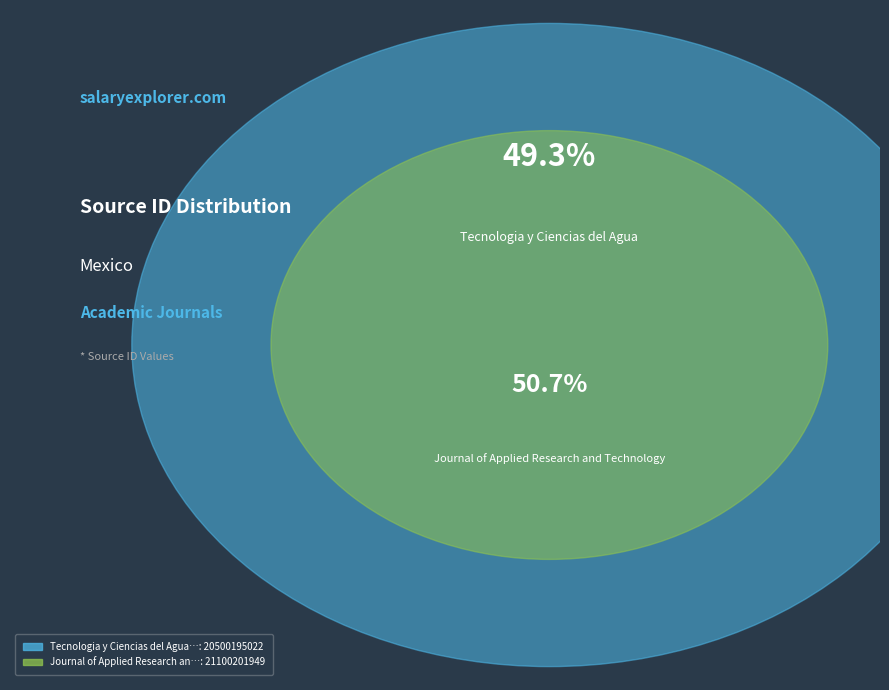

What percentage is the Tecnologia y Ciencias del Agua slice, to the nearest percent?

49%